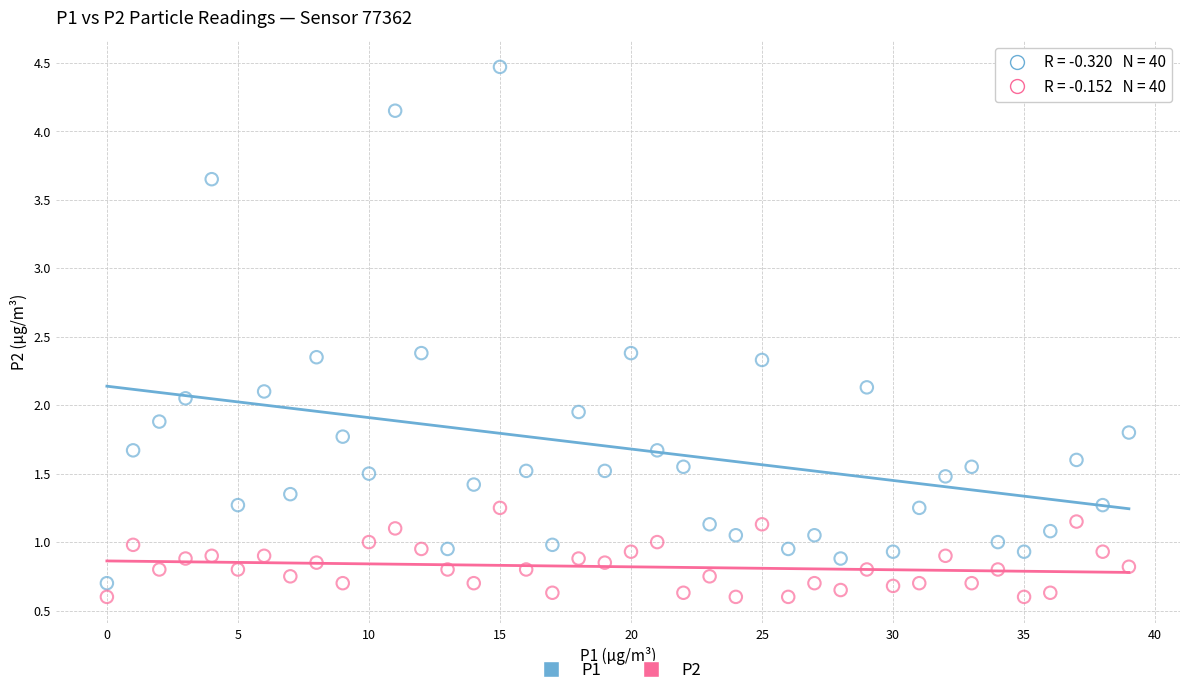

Which series has the widest spread of Y values?

P1